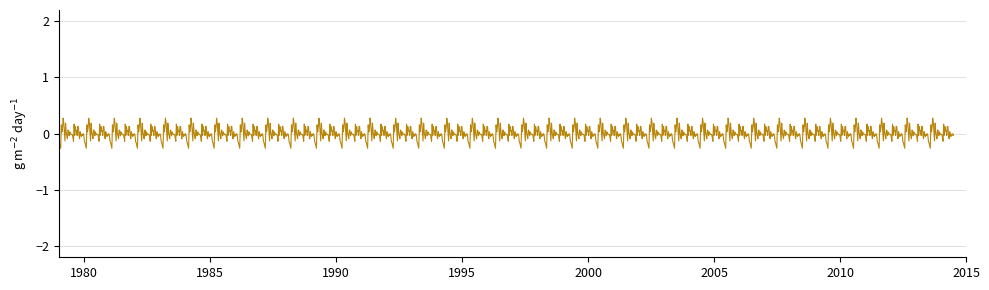

What is the minimum value shown in the chart?

-0.3